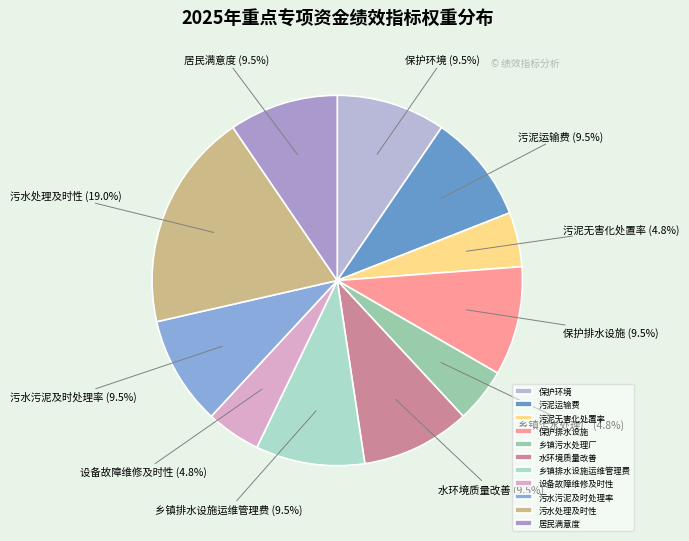

To the nearest percent, what portion does 污泥无害化处置率 represent?

5%